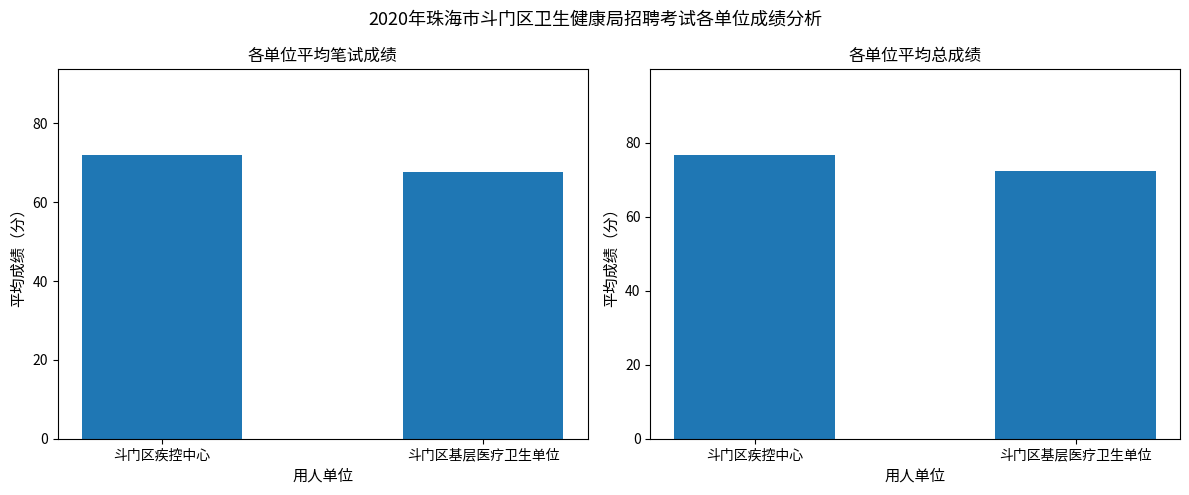

What is the difference between the maximum and minimum values in the 总成绩 series?

4.5